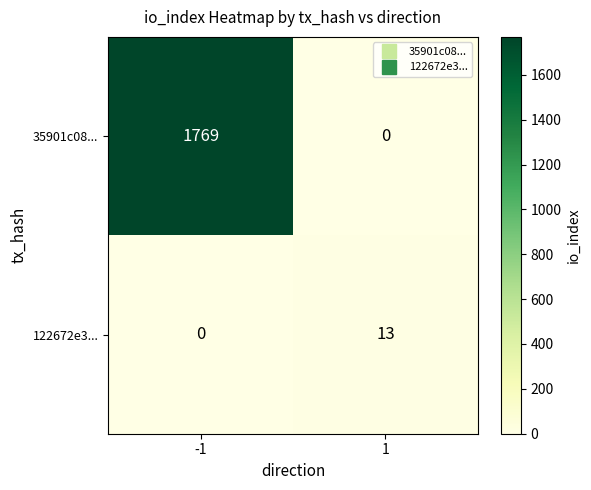

How many data points in 122672e3... are less than 13?

1